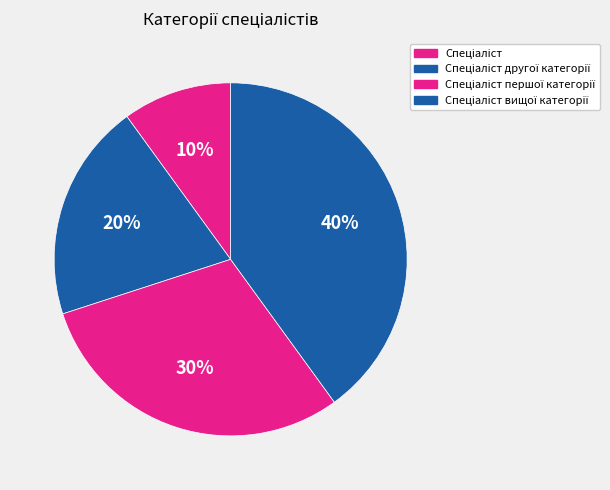

Does any single category account for the majority?

No